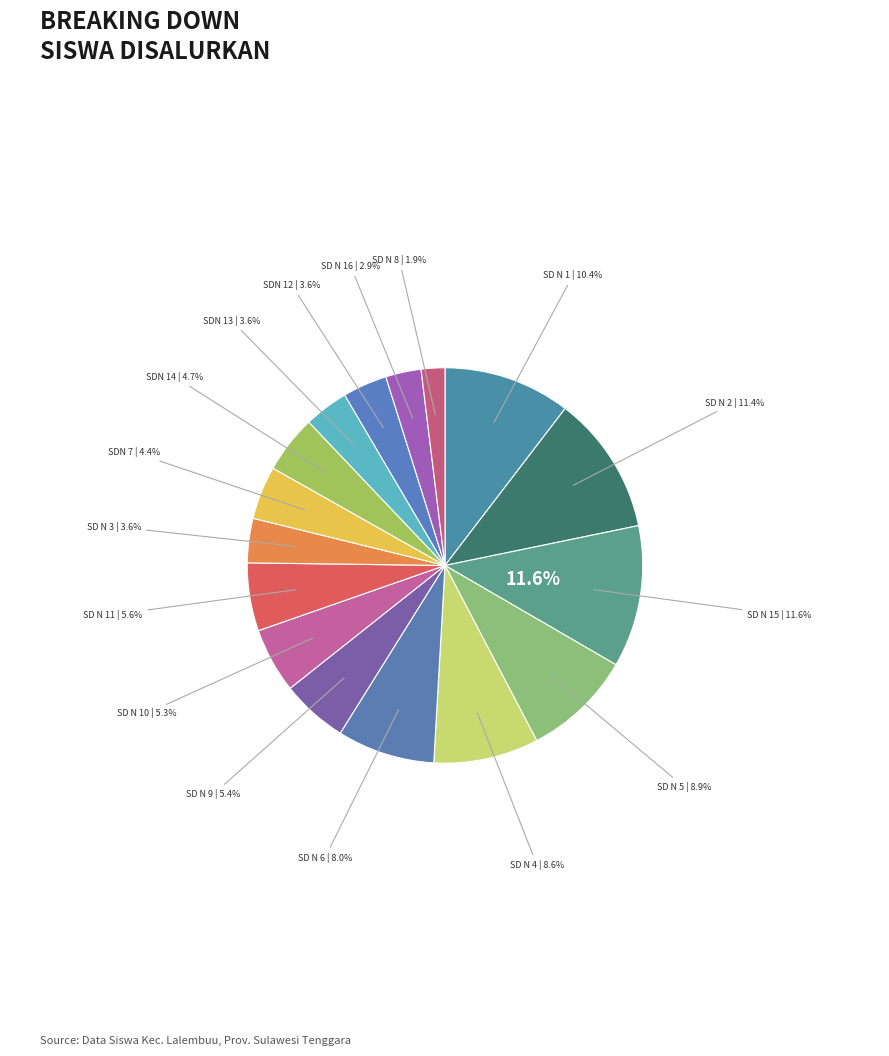

Is it true that SD NEGERI 9 LALEMBUU is 5% of the pie?

True